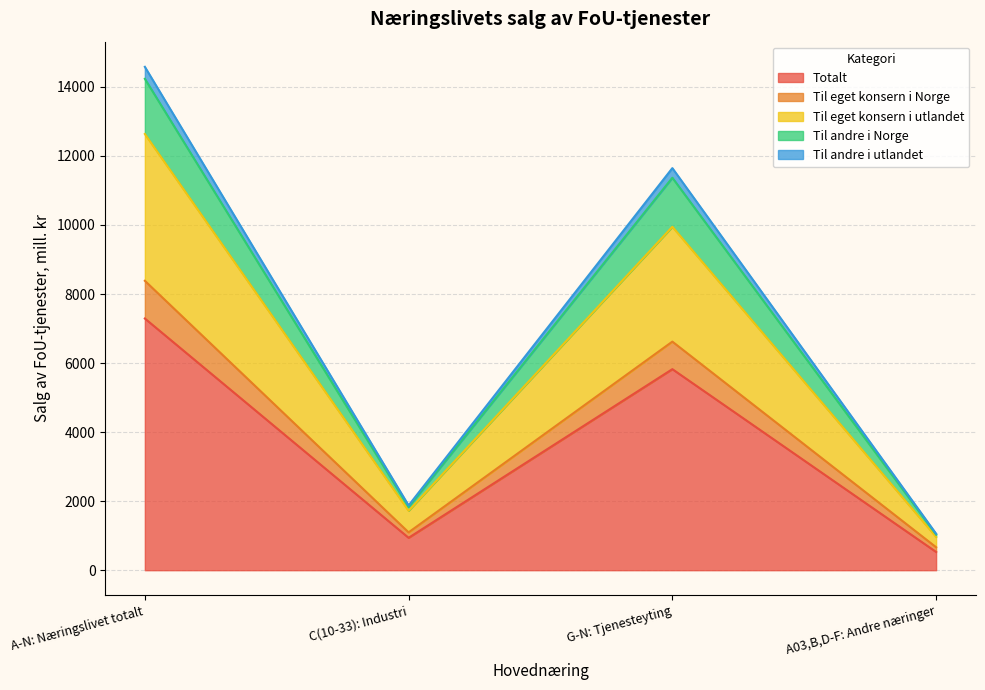

What is the value of the Totalt point at the 3rd from the left?

5823.6